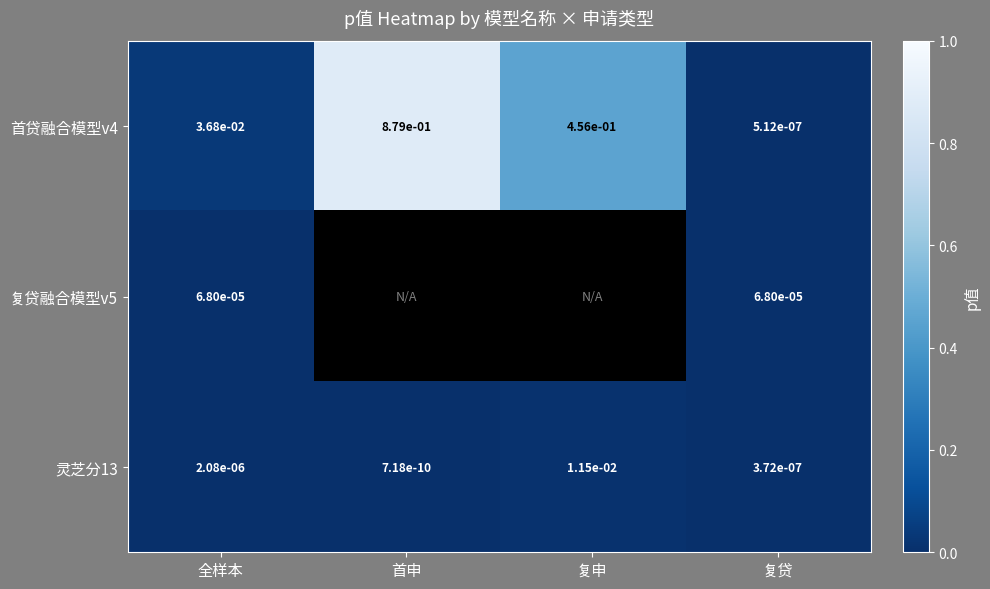

Is the value of 首贷融合模型v4 at 全样本 greater than the value of 复贷融合模型v5 at 复贷?

Yes